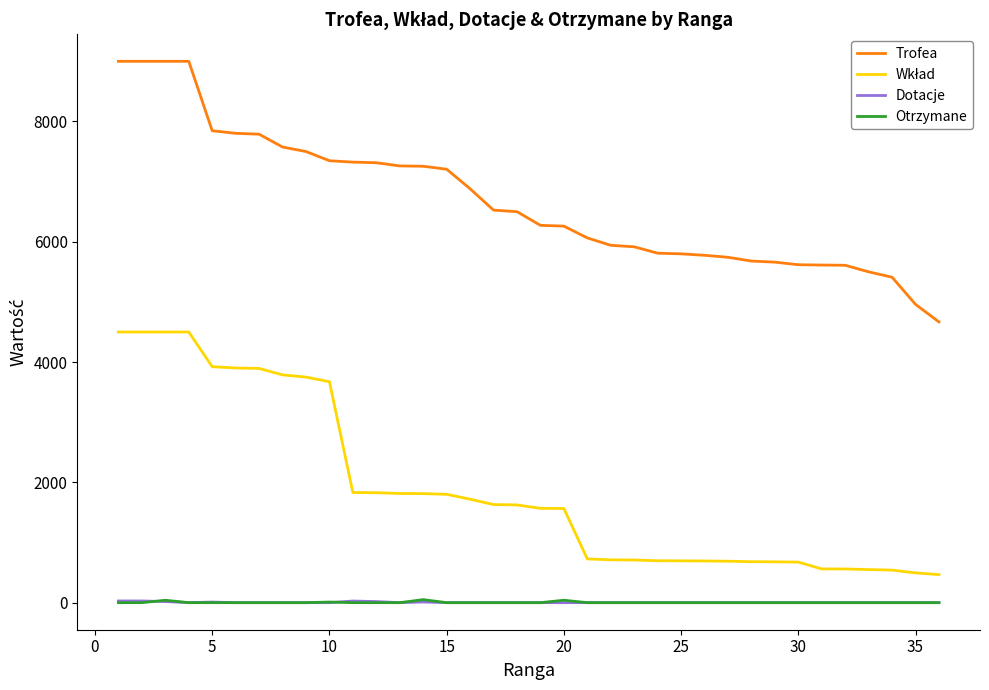

Which series has the largest total across all categories?

Trofea